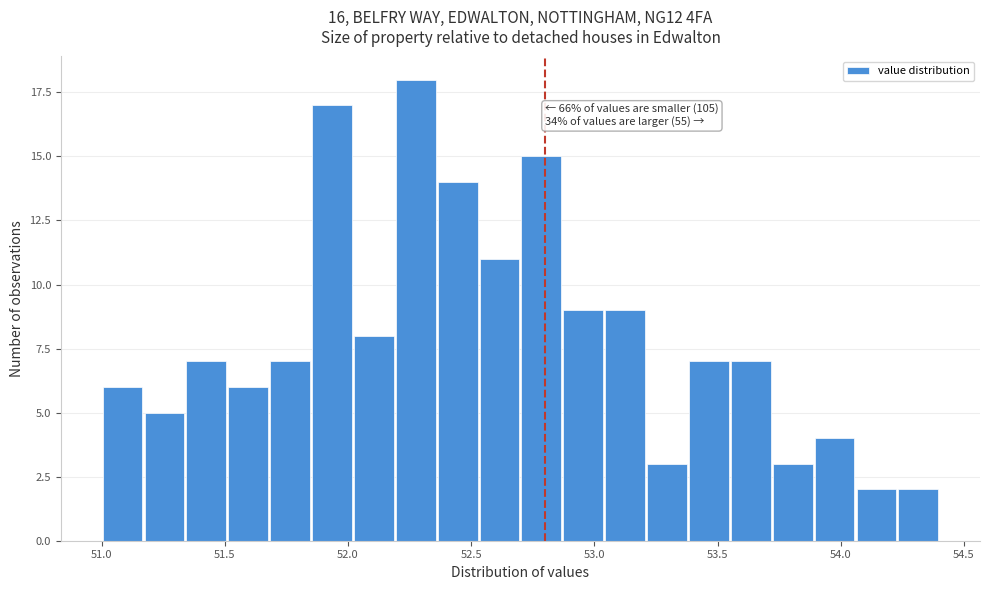

Read against the x-axis, roughly where is the centre of the tallest bar?

52.30